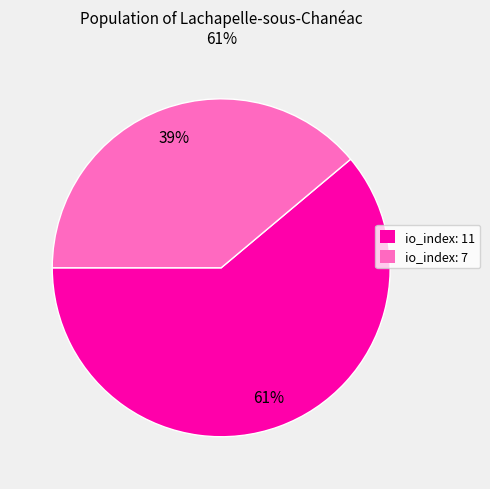

To the nearest percent, what is the average slice percentage?

50%